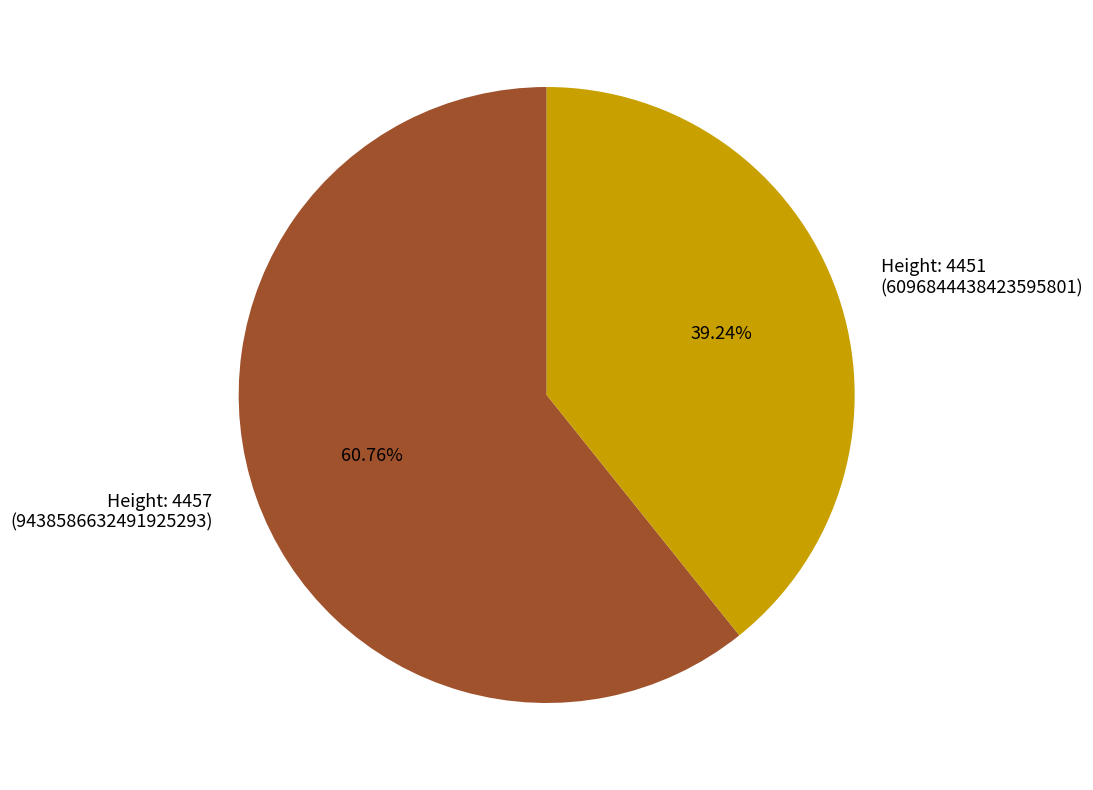

What is the smallest slice in the pie chart?

Height: 4451 (6096844438423595801)